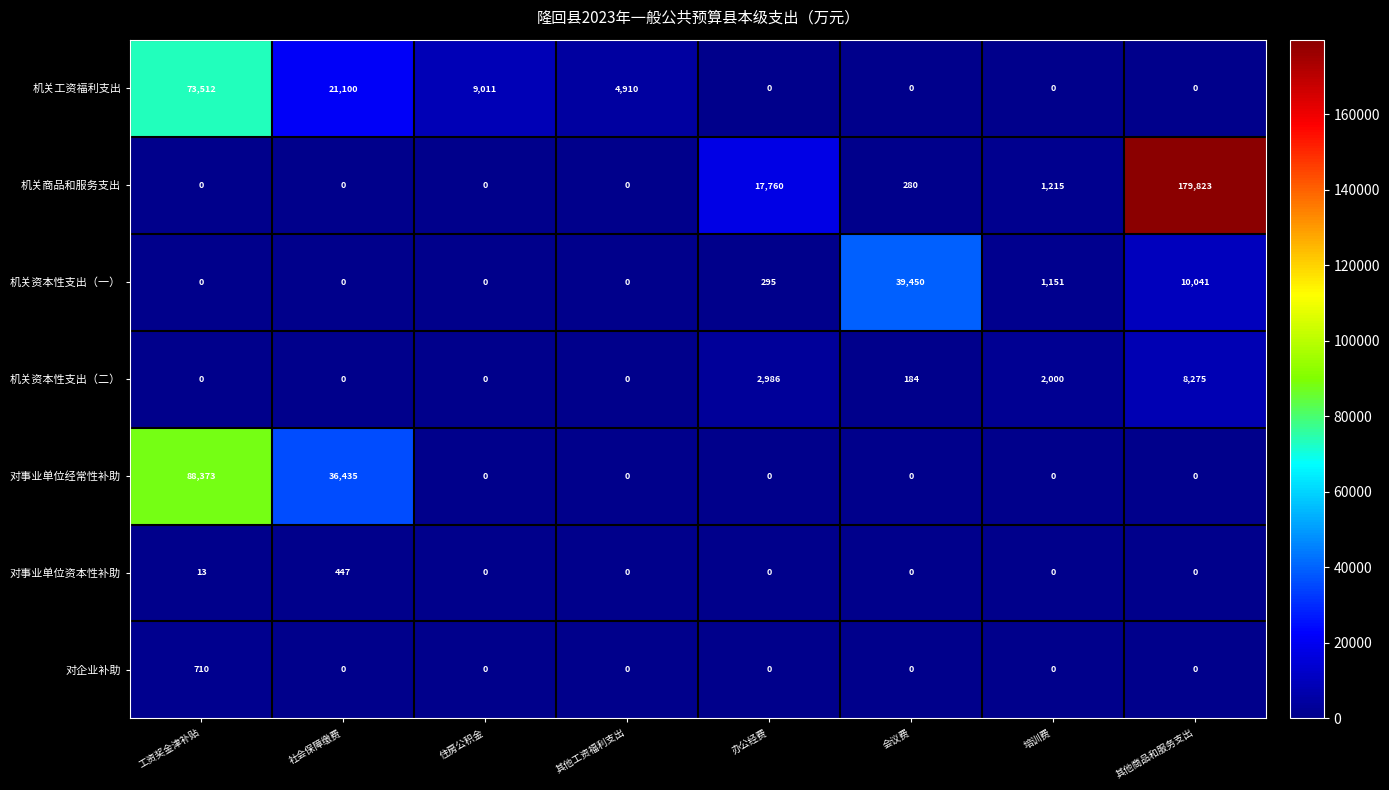

What is the sum of all 对事业单位经常性补助 values?

124808